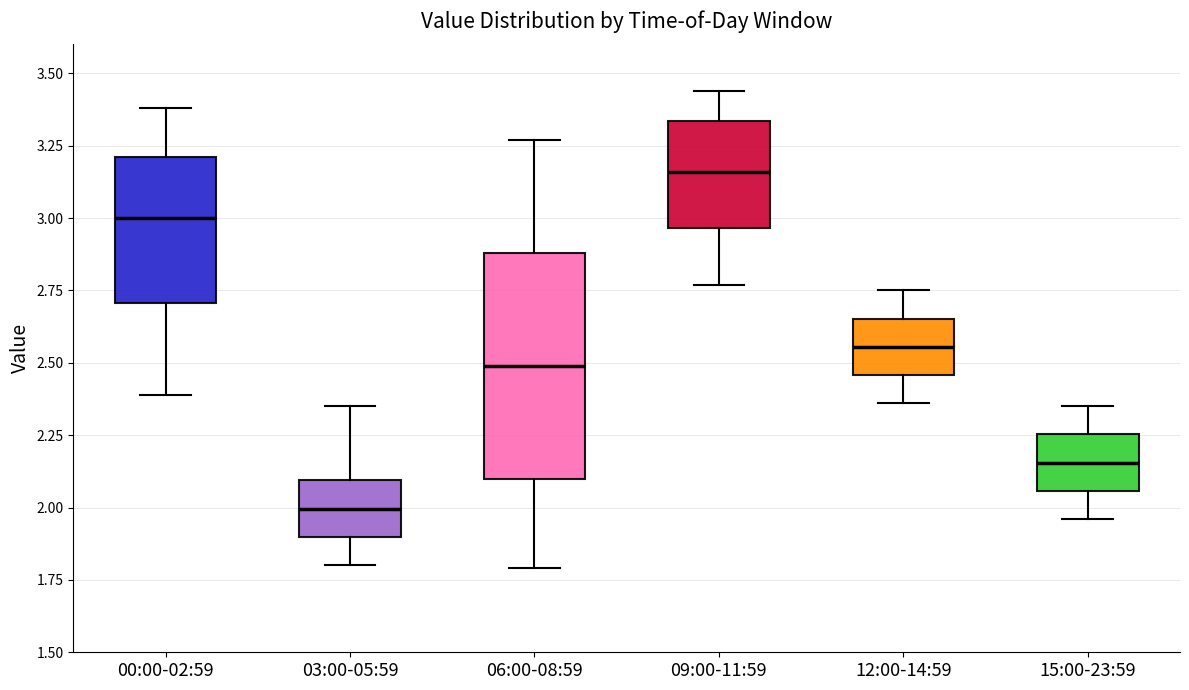

Where does the median line of the box for 15:00-23:59 sit on the y-axis? The values are not printed on the chart, so give them approximately, as read against the axis.

2.15